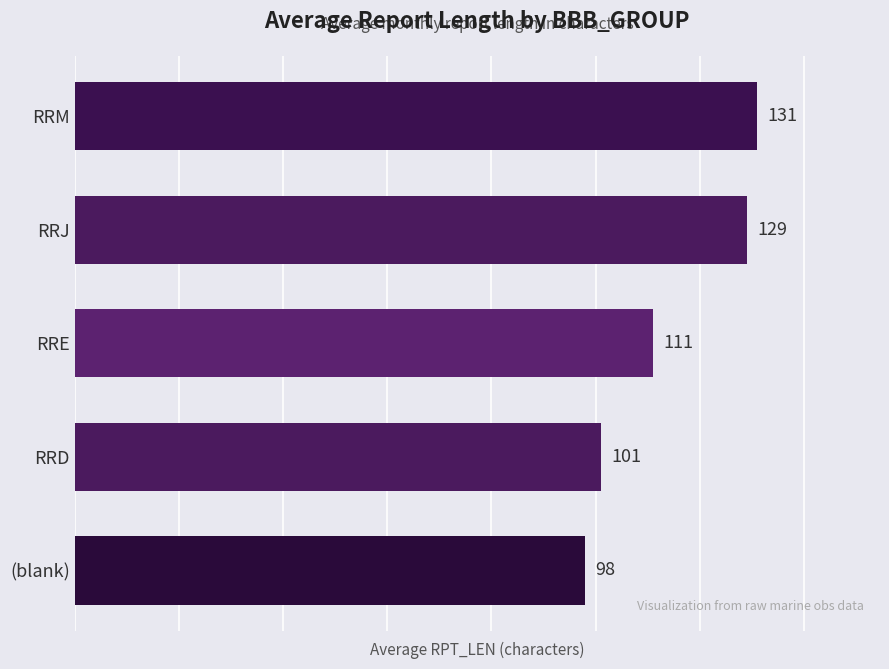

What is the greatest value displayed?

131